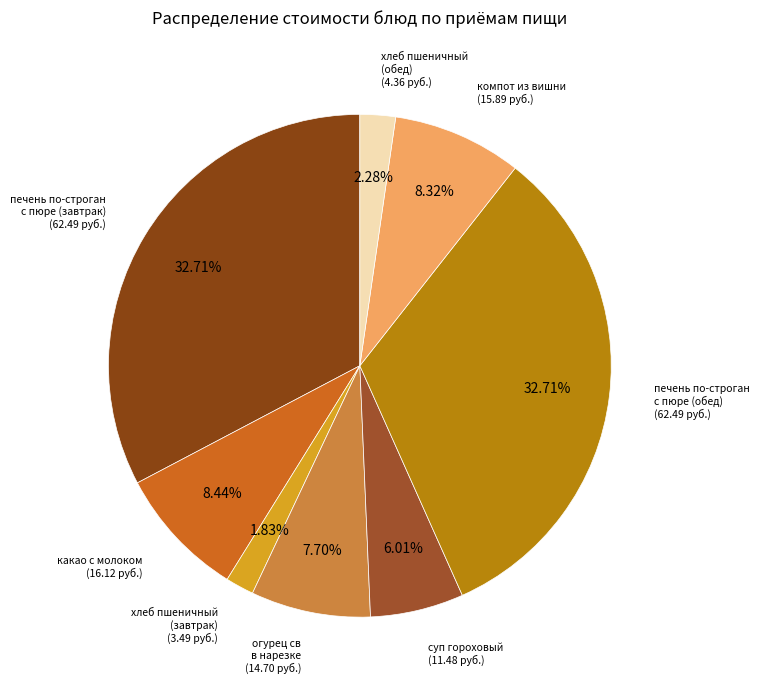

How many slices are in this pie chart?

8